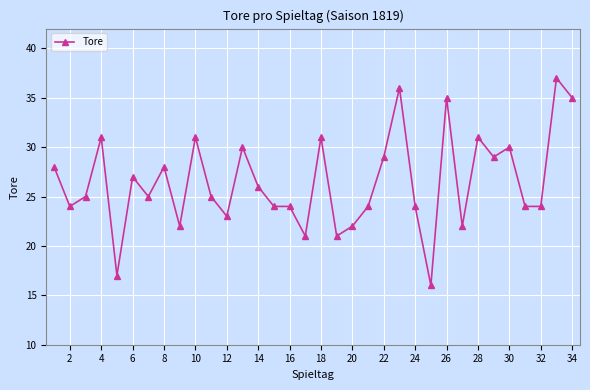

What is the sum of all values?

901